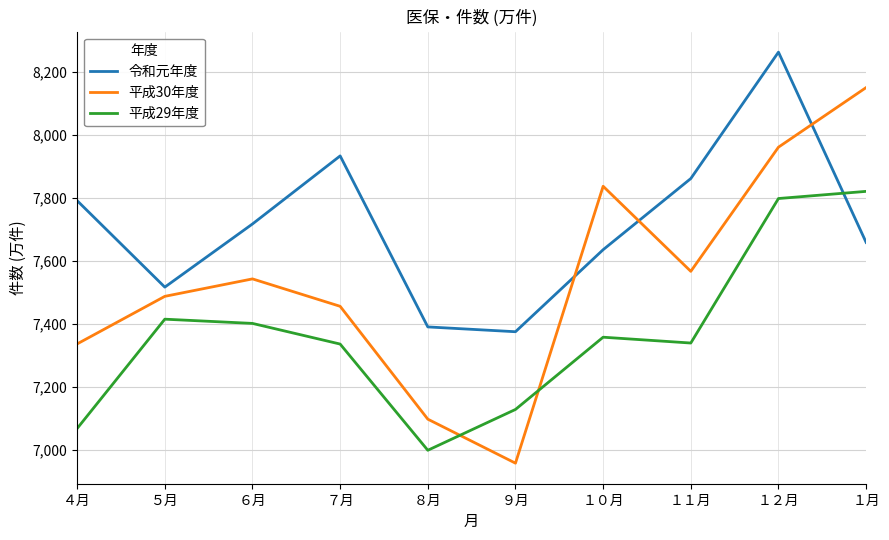

How many interior local peaks does the 平成30年度 series have?

2